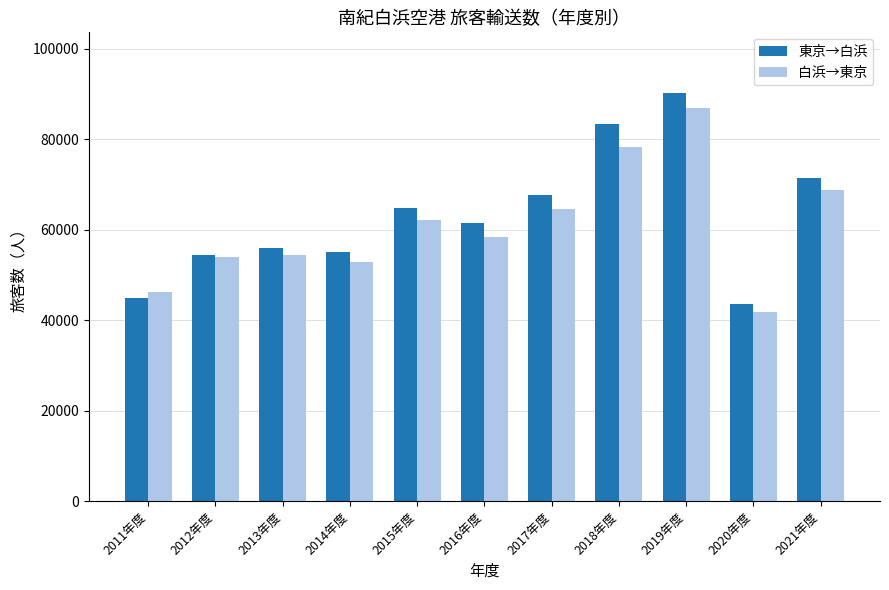

Reading left to right, transcribe all the data shown in this chart.

東京→白浜: 2011年度=44819	2012年度=54522	2013年度=56061	2014年度=55122	2015年度=64819	2016年度=61394	2017年度=67620	2018年度=83330	2019年度=90146	2020年度=43516	2021年度=71346
白浜→東京: 2011年度=46201	2012年度=53919	2013年度=54494	2014年度=52814	2015年度=62184	2016年度=58383	2017年度=64531	2018年度=78240	2019年度=86989	2020年度=41843	2021年度=68855